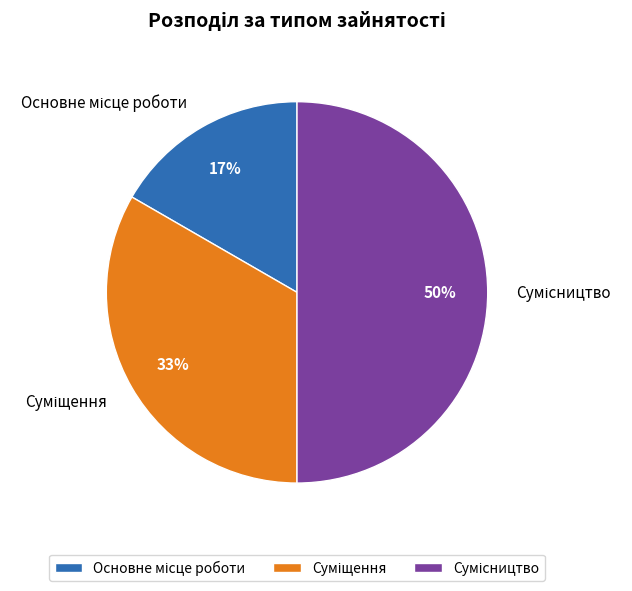

To the nearest percent, what is the average slice percentage?

33%